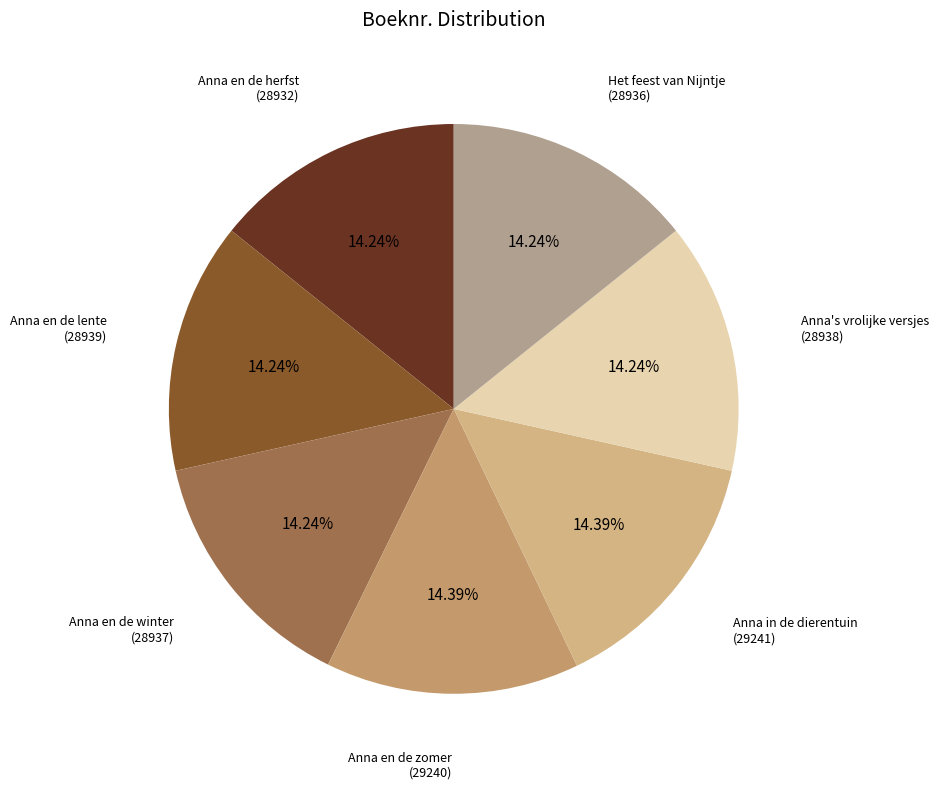

Count the number of slices in the pie.

7